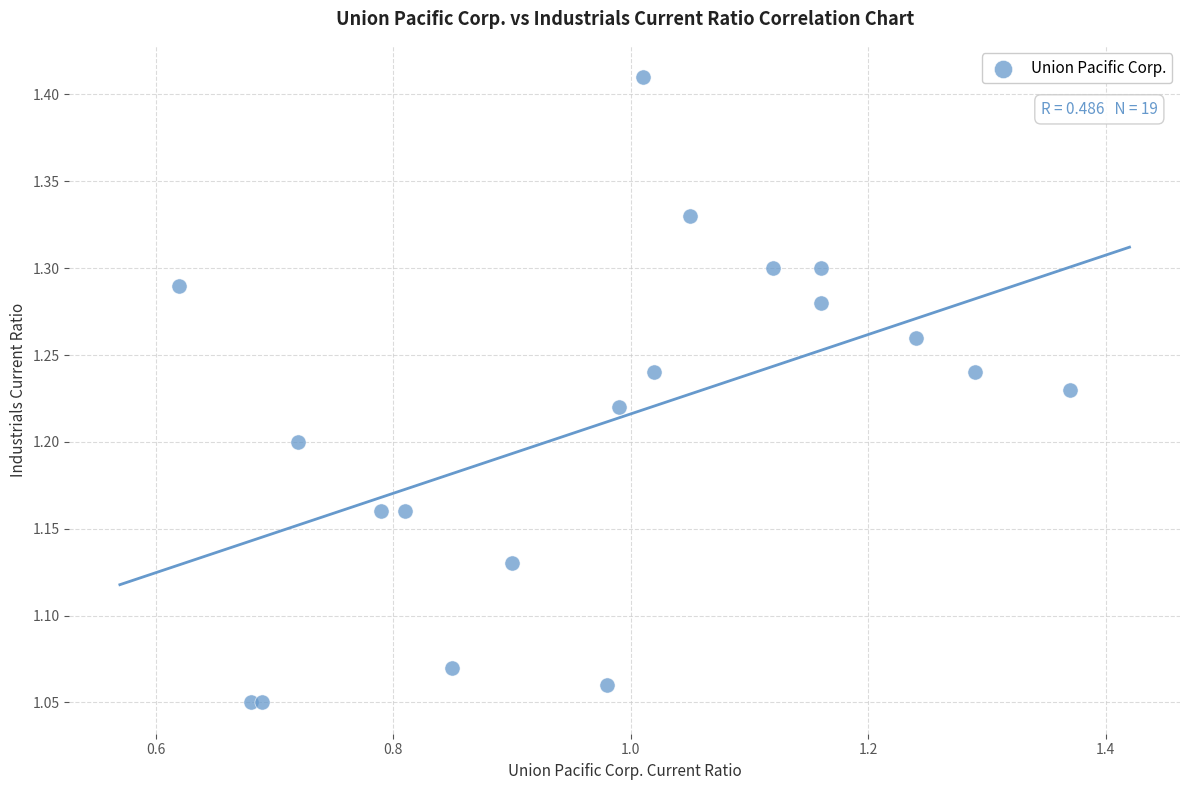

What is the range of X values (max minus min)?

0.8